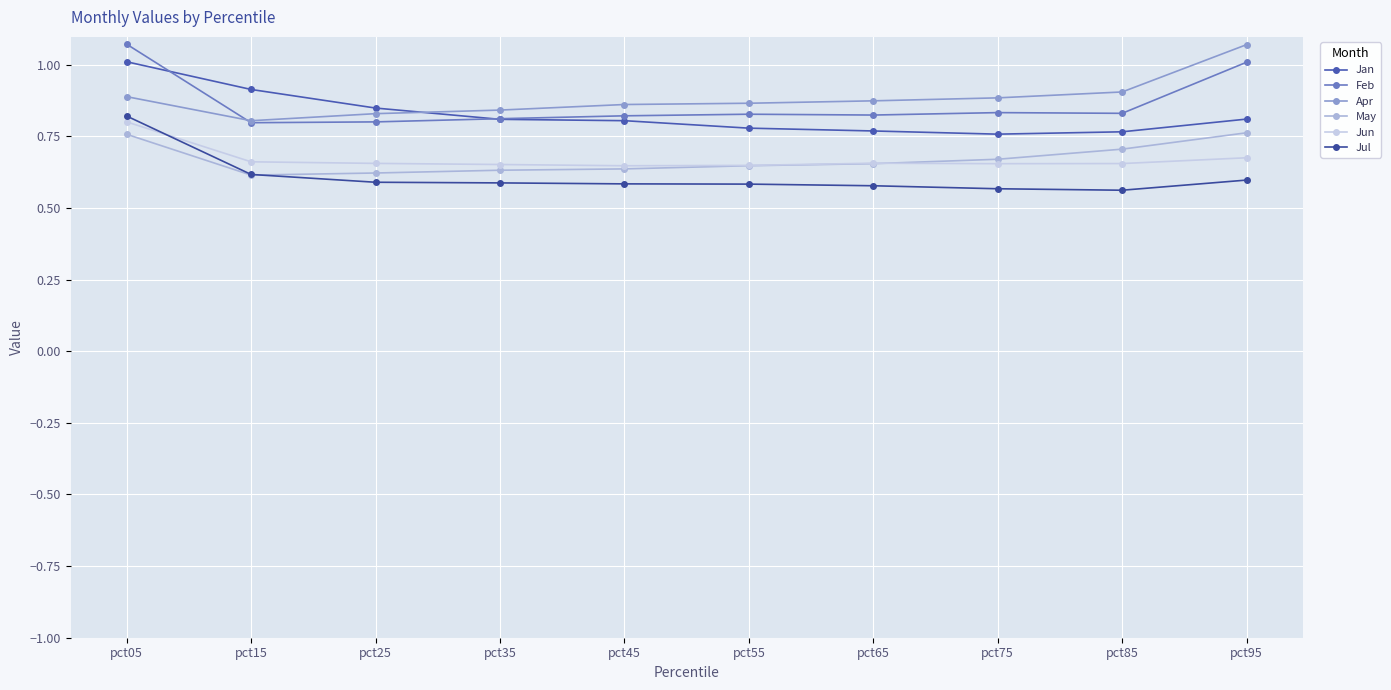

What is the value of the Jun point at the 5th from the left?

0.6